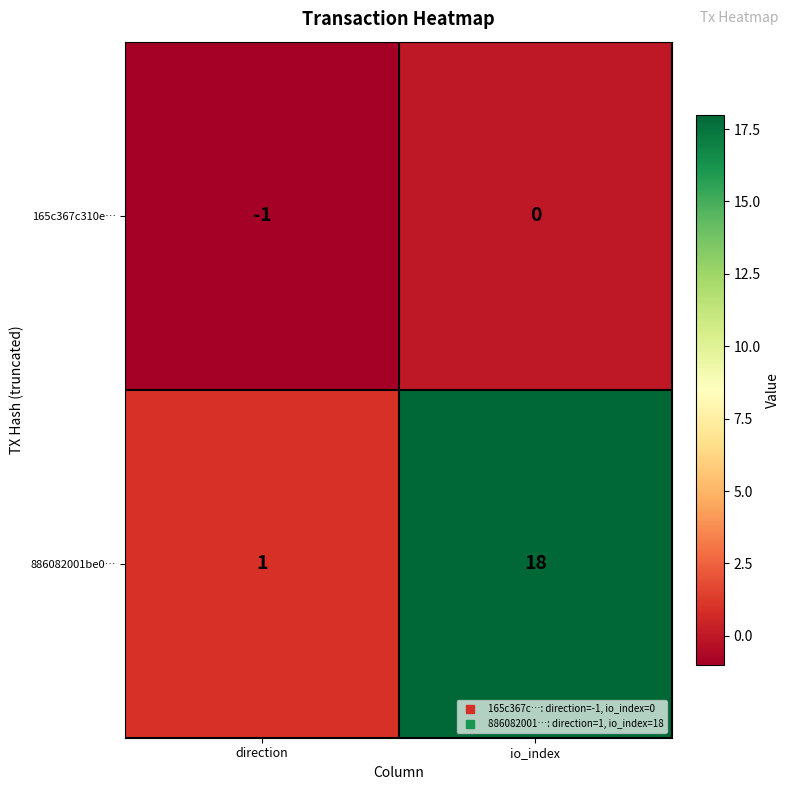

How many data points in 165c367c310e… are less than 0?

1